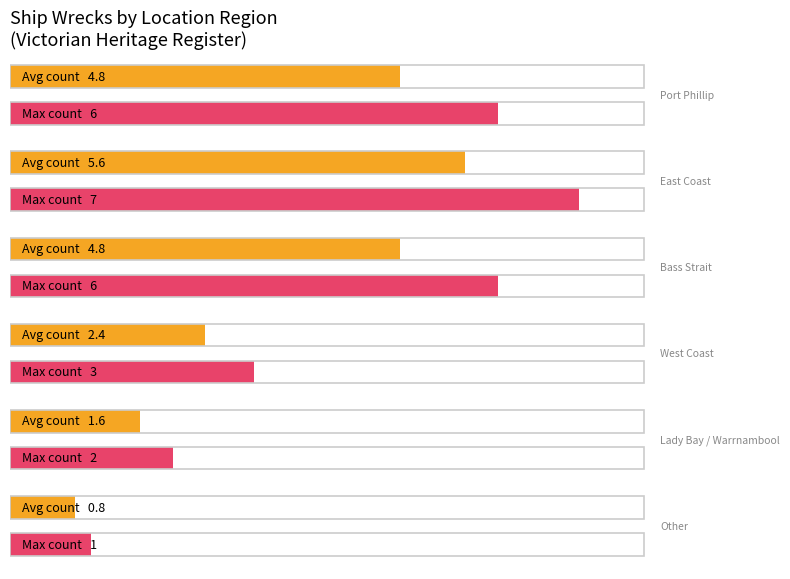

What is the difference between the second highest and second lowest values?

4